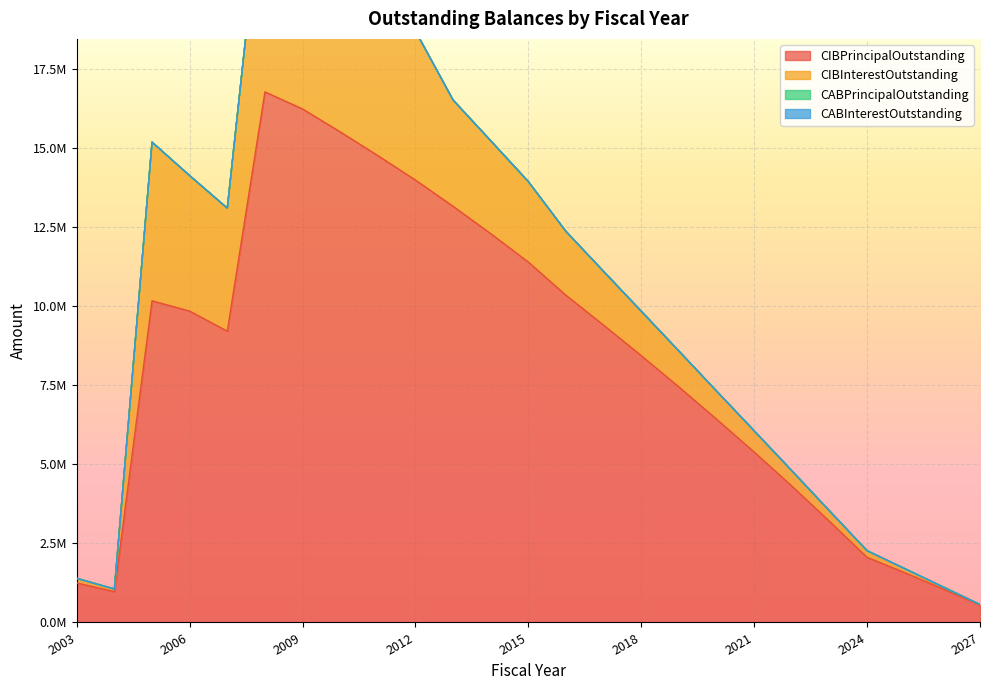

What is the spread (max minus min) of values at 2018?

8440000.0